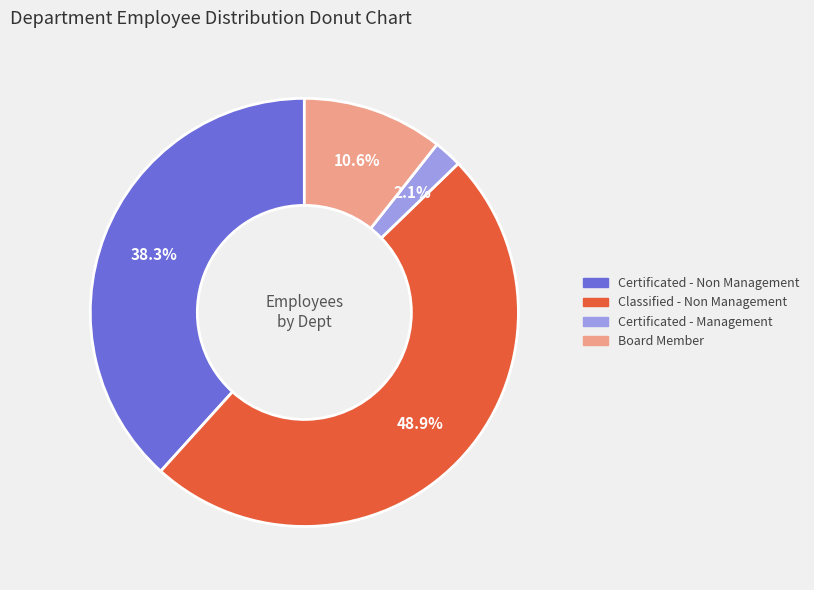

Between Certificated - Management and Board Member, which is larger?

Board Member